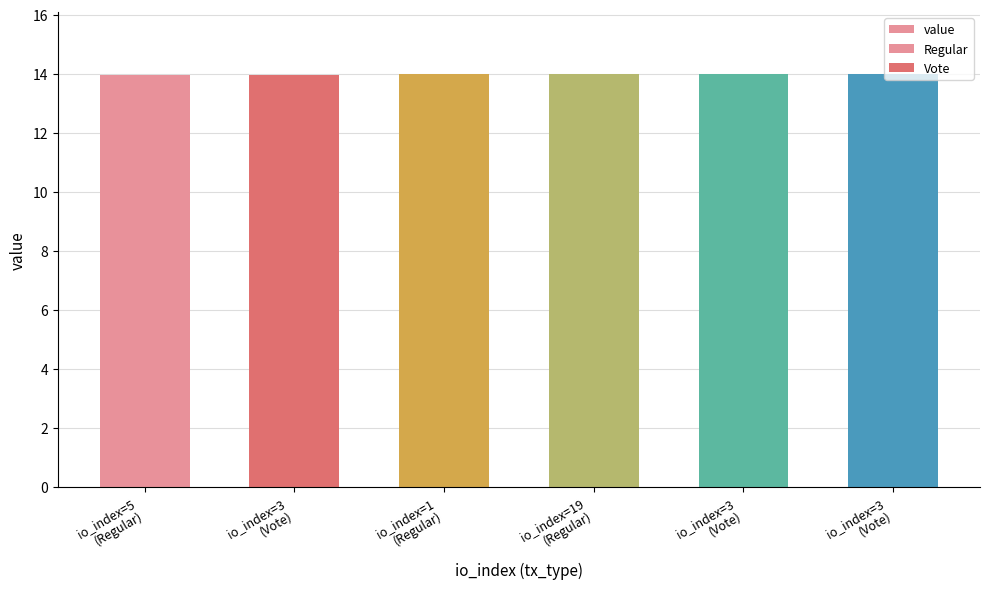

What is the label of the 6th bar from the right?

io_index=5
(Regular)